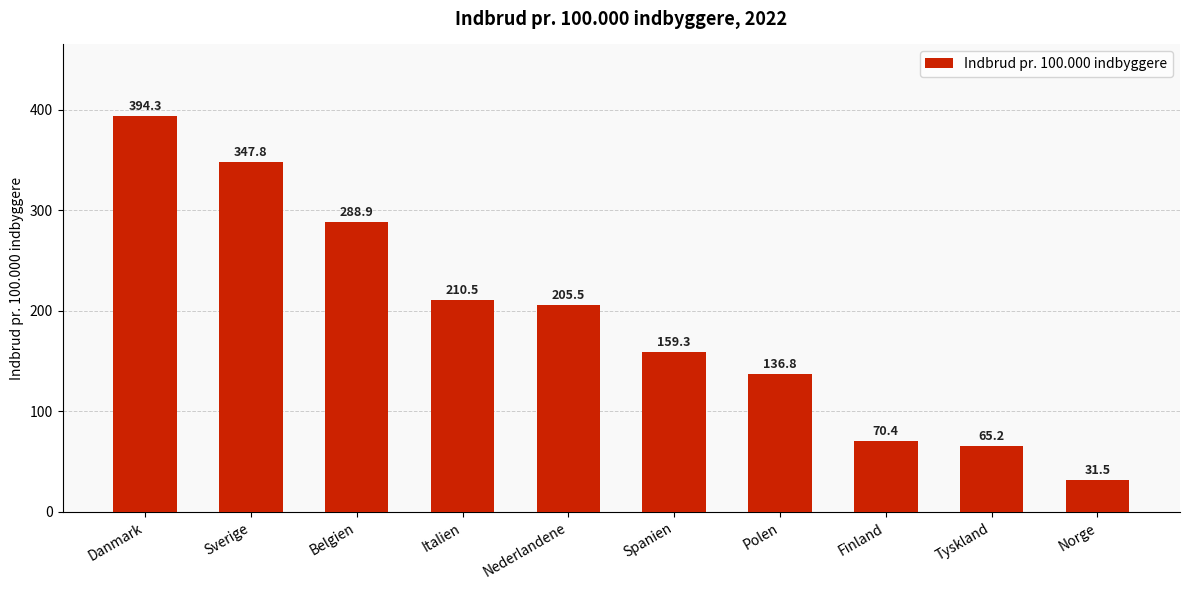

Is it true that the value at Belgien is 464.7?

False